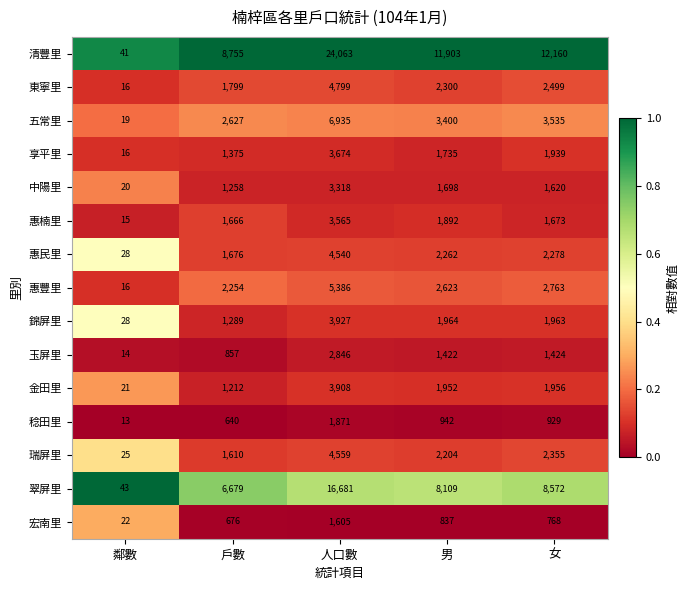

What is the difference between the second highest and minimum values in the 清豐里 series?

12119